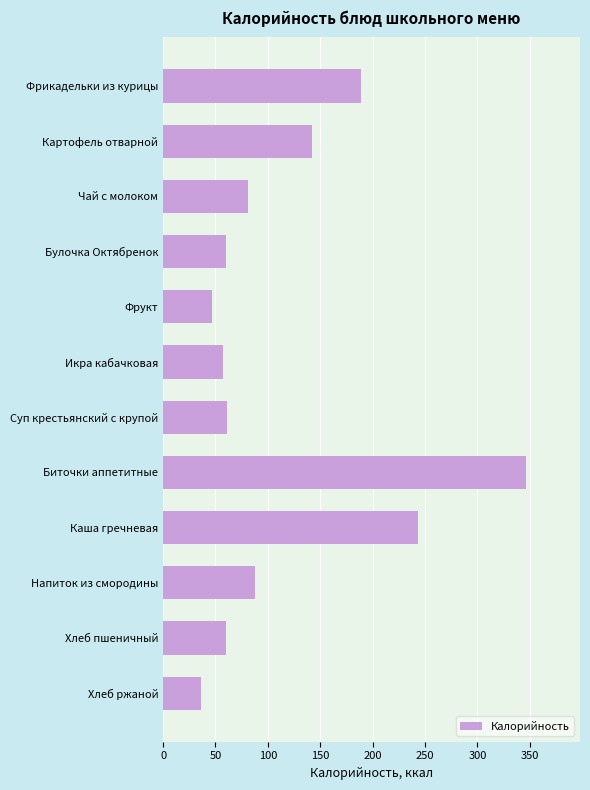

How many series are shown in this chart?

1